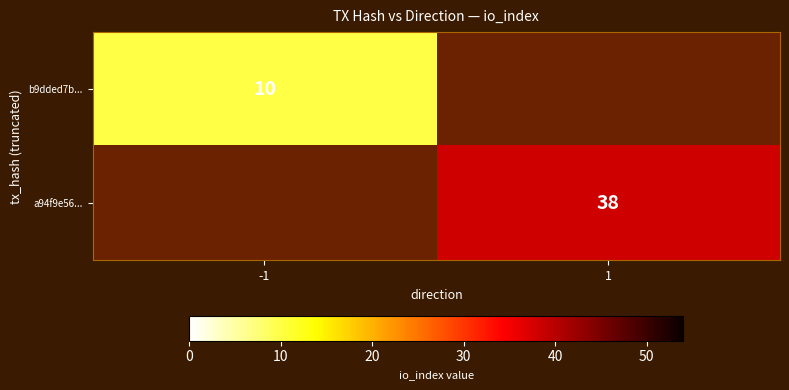

The a94f9e56... series shows 38 at 1. True or false?

True